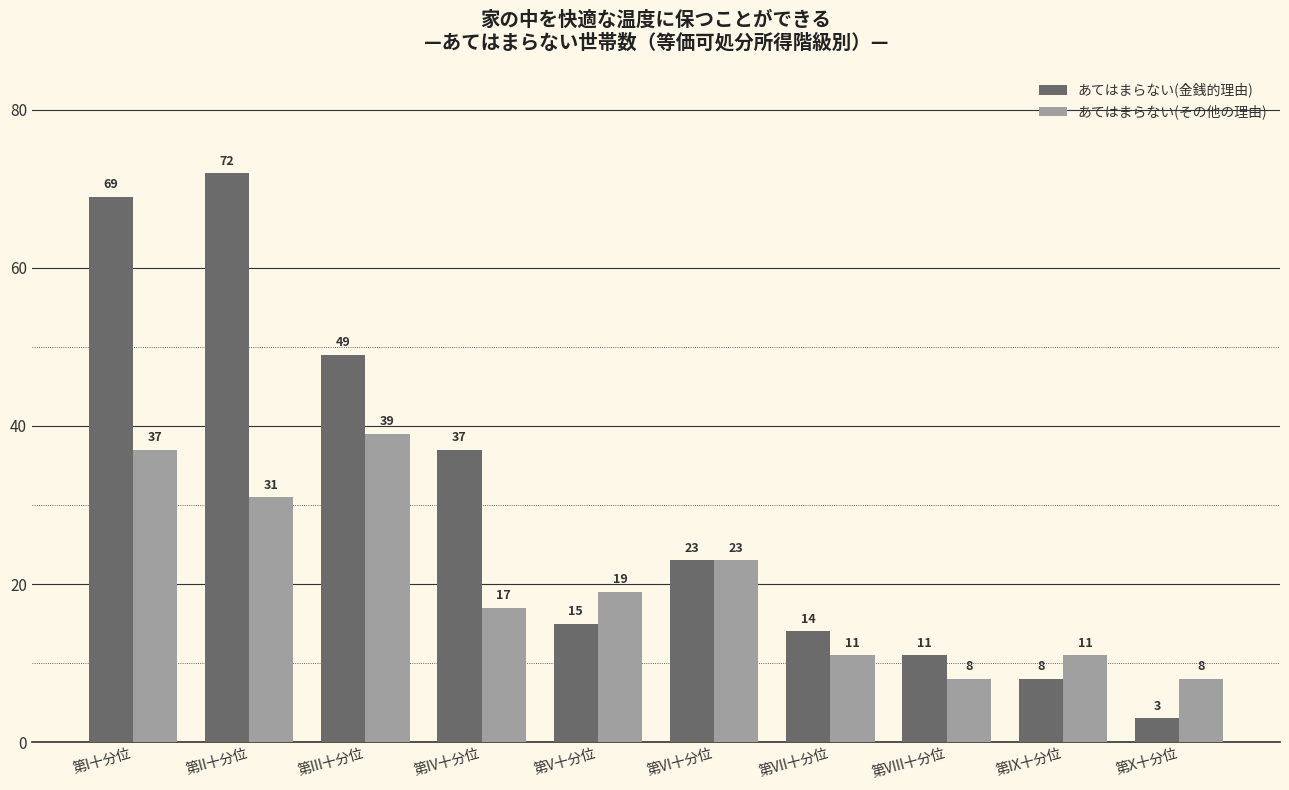

What is the average value of the あてはまらない(金銭的理由) series?

30